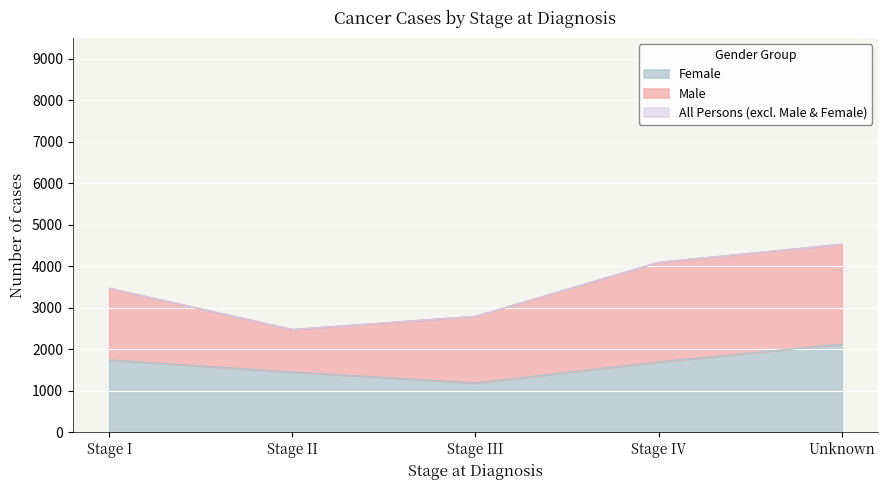

True or false: All persons has a value of 4569 at Stage I.

False